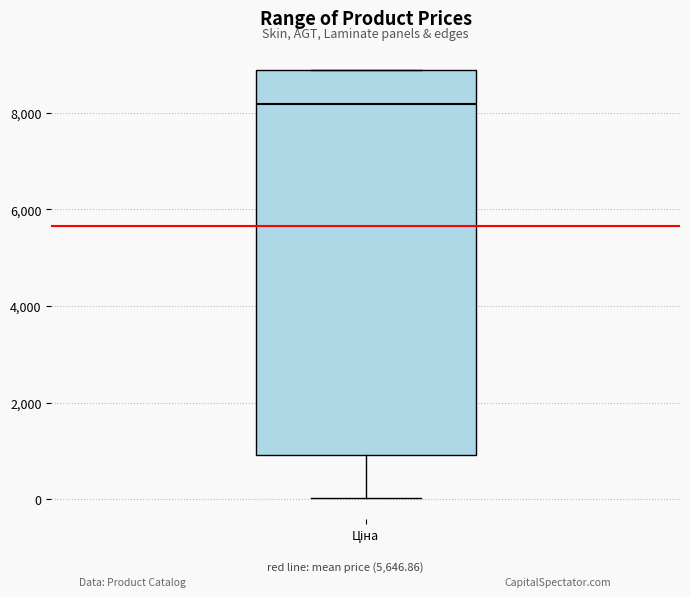

Where is the upper edge of the box for Ціна on the y-axis? The values are not printed on the chart, so give them approximately, as read against the axis.

8800